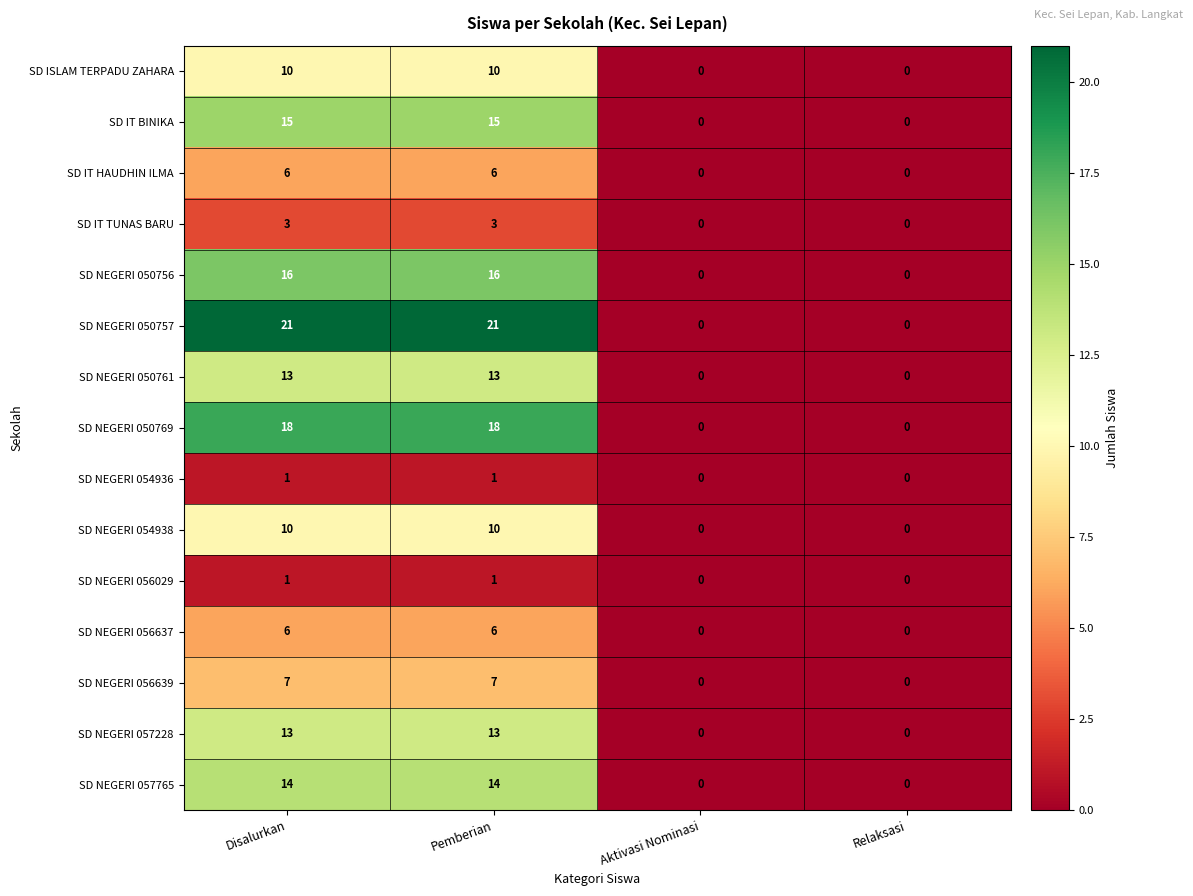

Which series has the largest total across all categories?

SD NEGERI 050757